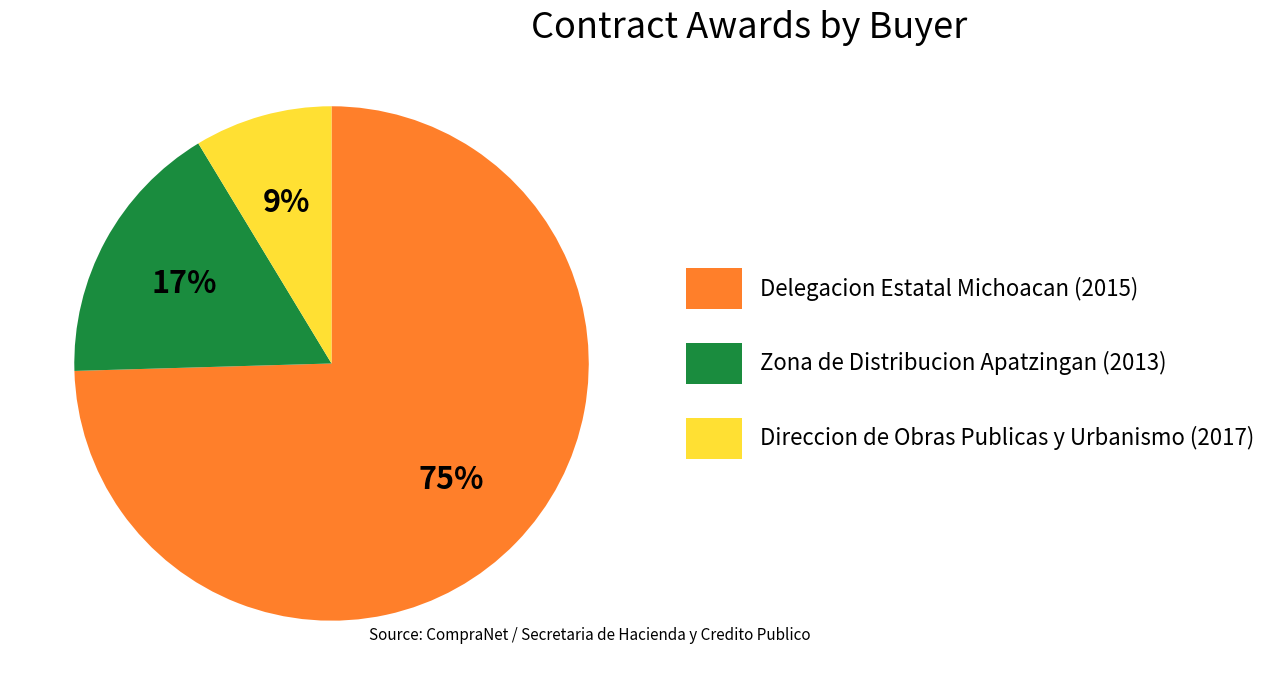

What is the smallest slice in the pie chart?

Direccion de Obras Publicas y Urbanismo (2017)